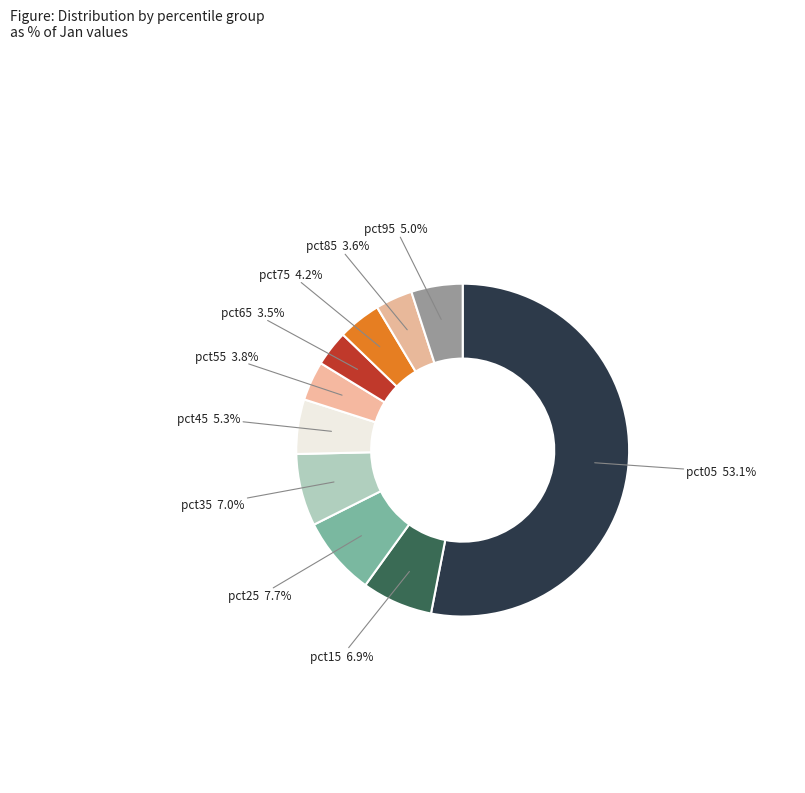

What is the ratio of the value at pct15 to the value at pct05?

0.1